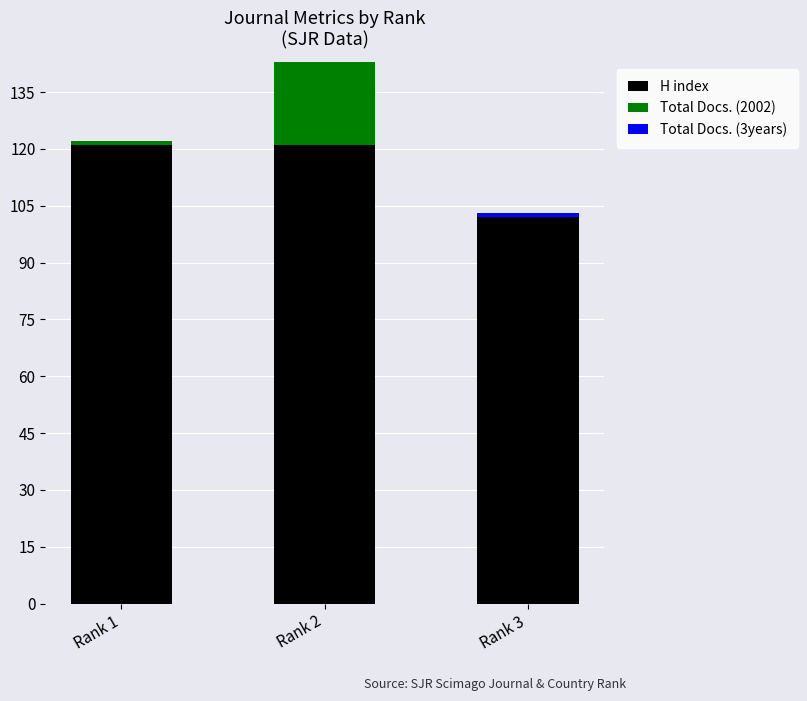

At which category is the sum across all series the highest?

Rank 2